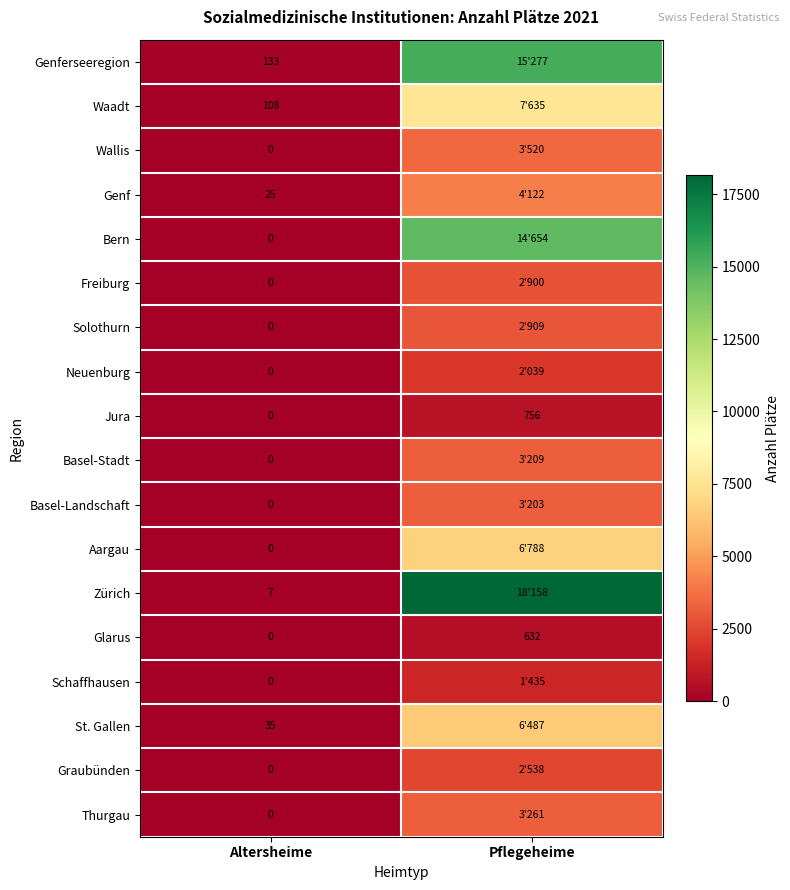

Count the number of data series in this chart.

18